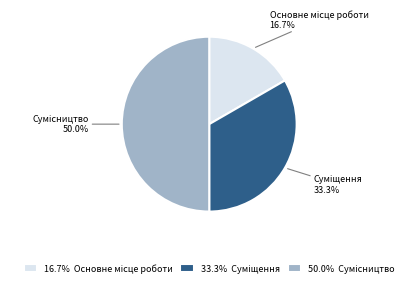

Is there a majority slice in this chart?

No